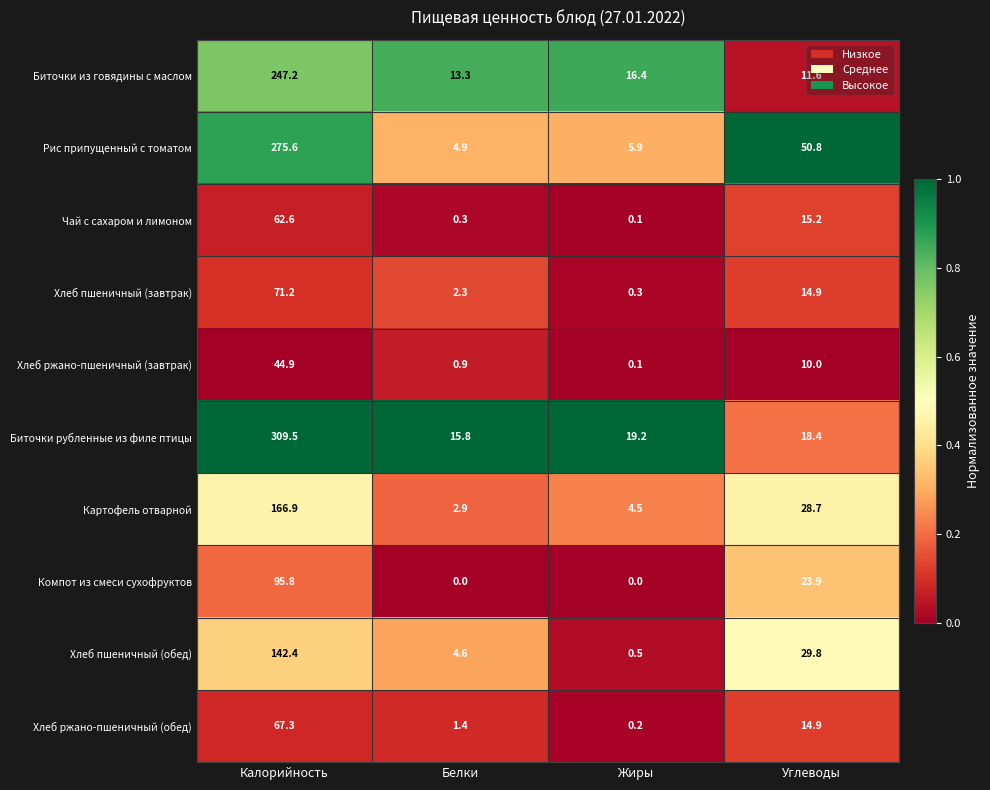

True or false: Рис припущенный с томатом has a value of 275.6 at Калорийность.

True